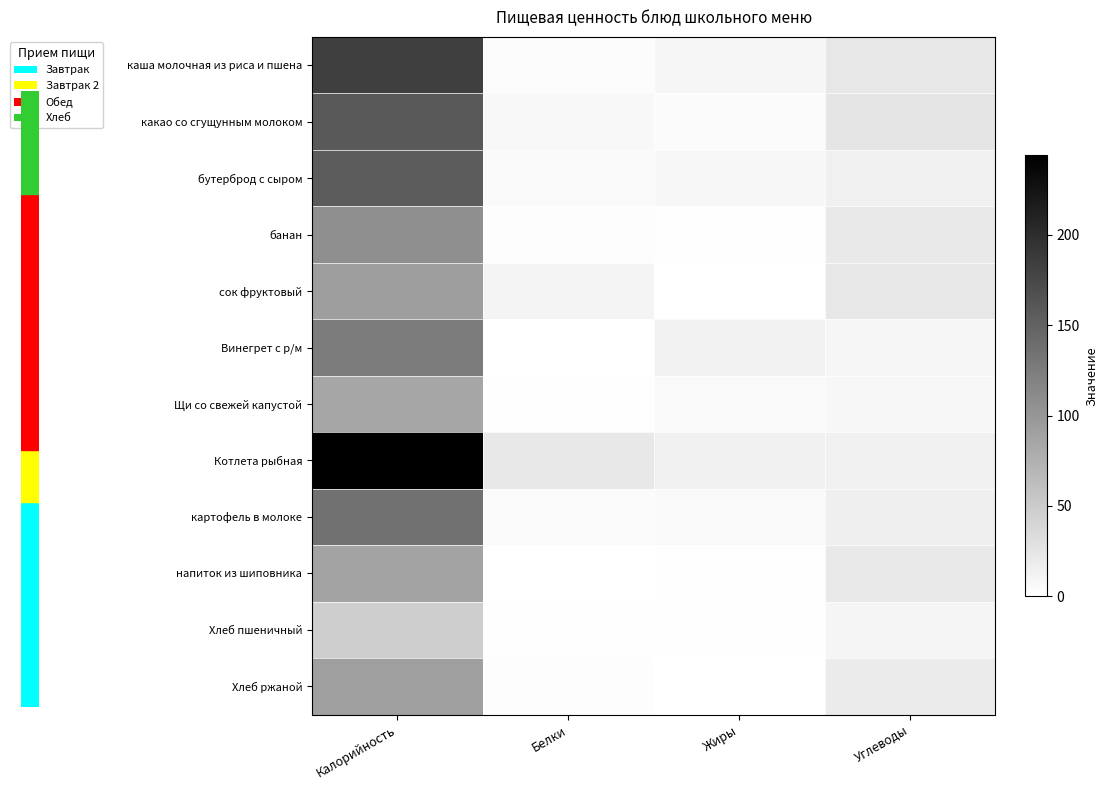

At which category is the sum across all series the highest?

Калорийность